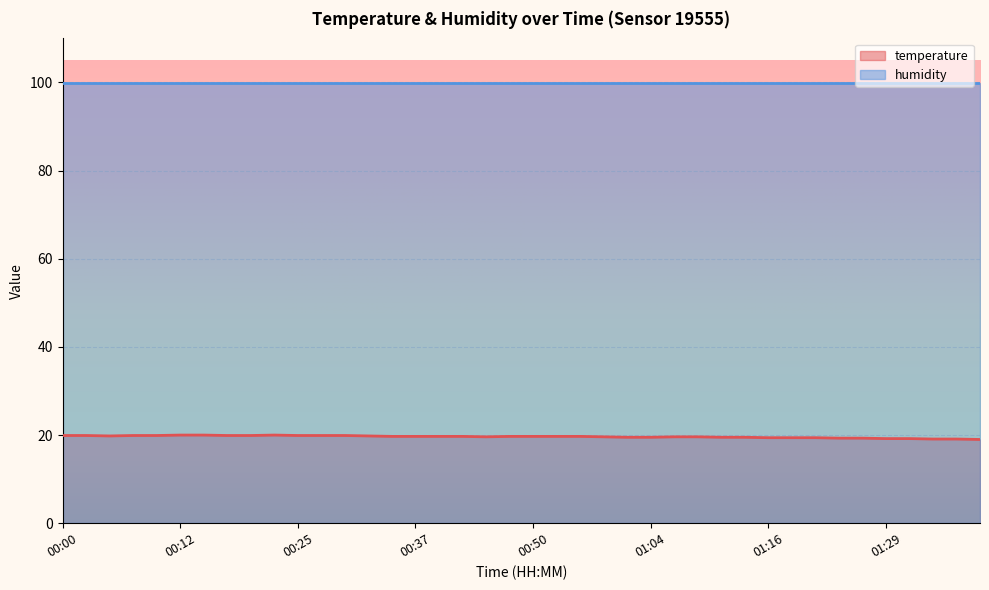

What is the greatest value displayed?

99.9